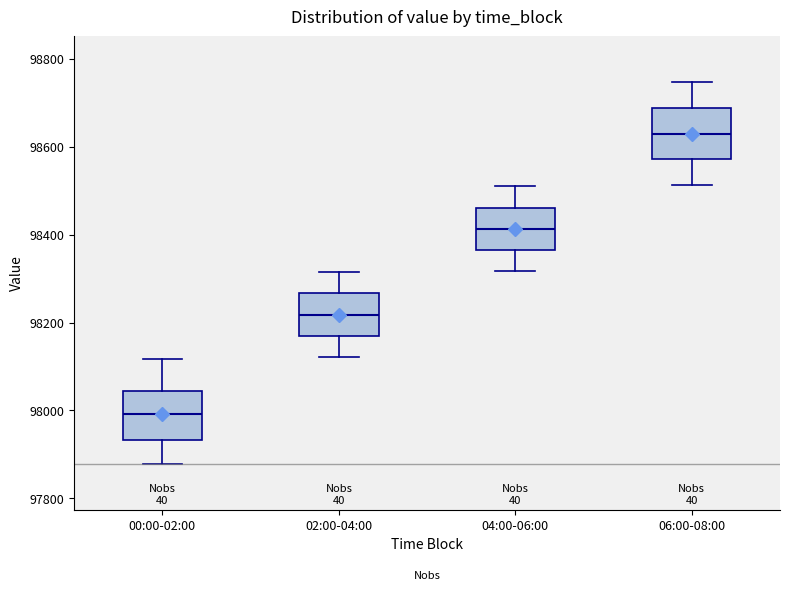

Which box has the lowest median line?

00:00-02:00